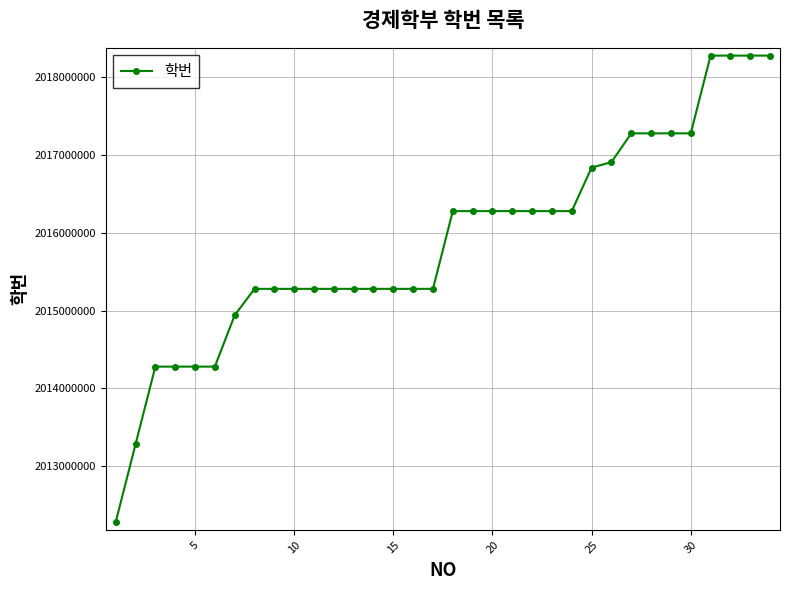

What is the greatest value displayed?

2018280096